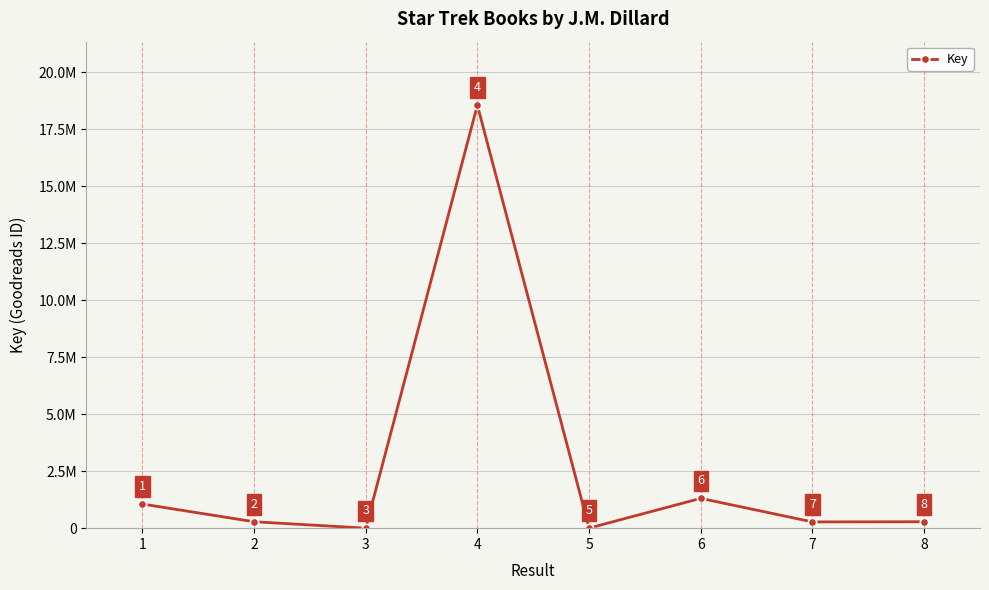

Does the chart have visible grid lines?

Yes